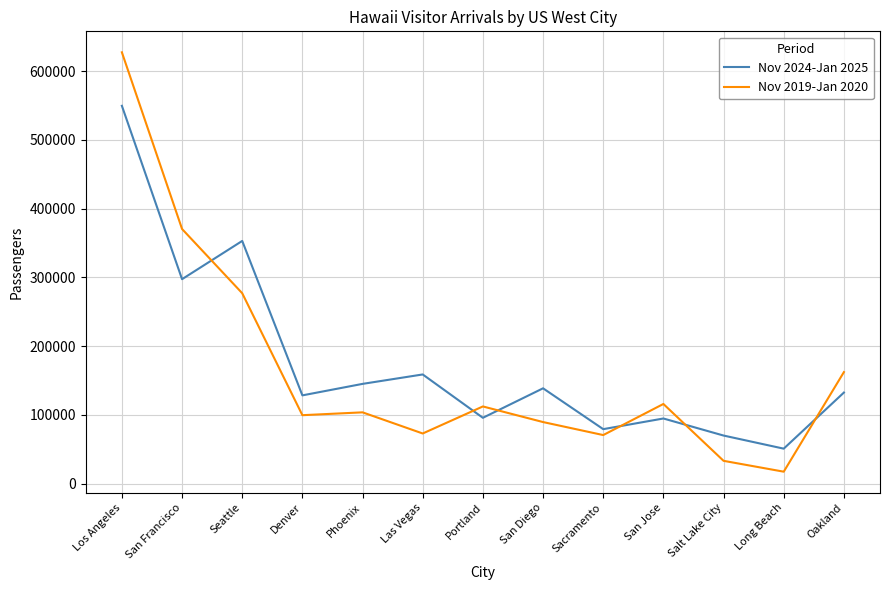

True or false: Nov 2019-Jan 2020 and Nov 2024-Jan 2025 cross at least once.

True